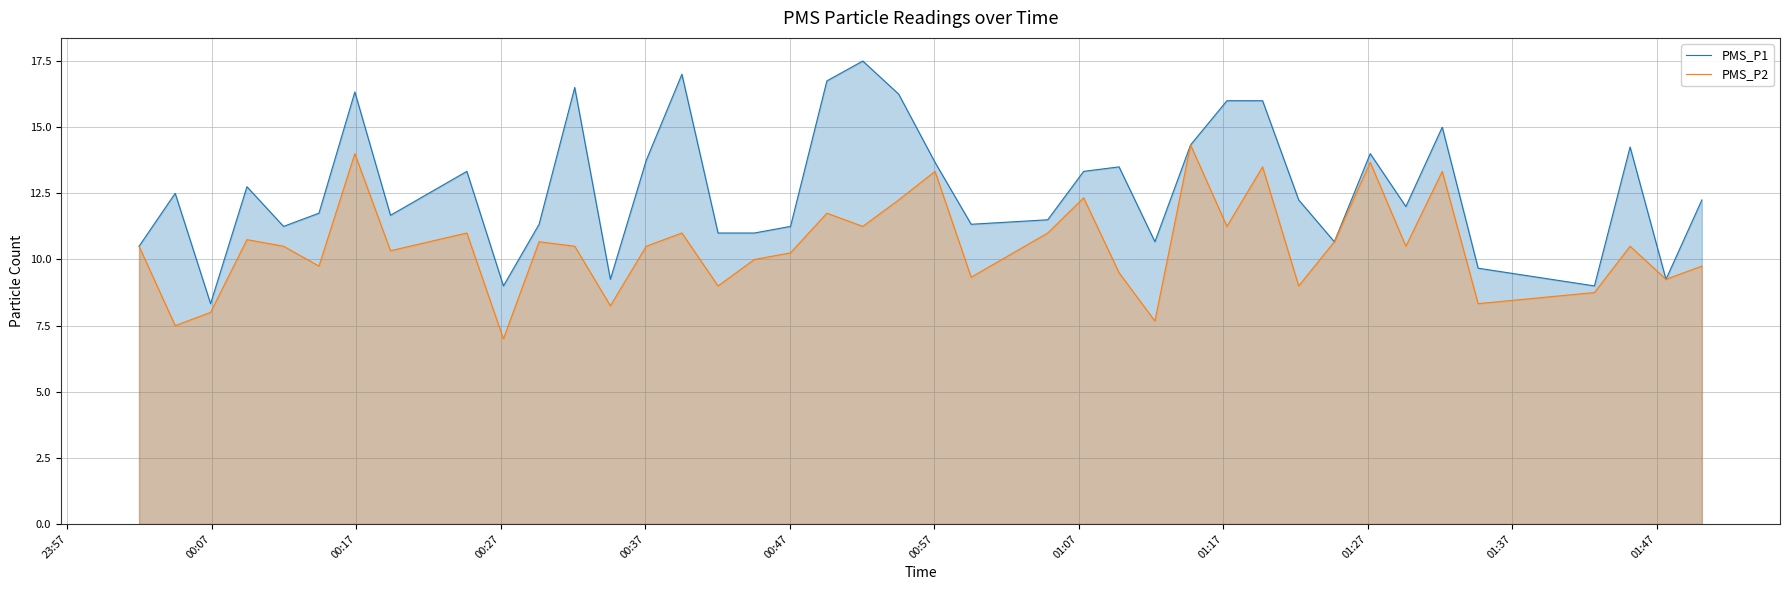

Rank the series by their maximum value, from highest to lowest.

PMS_P1, PMS_P2